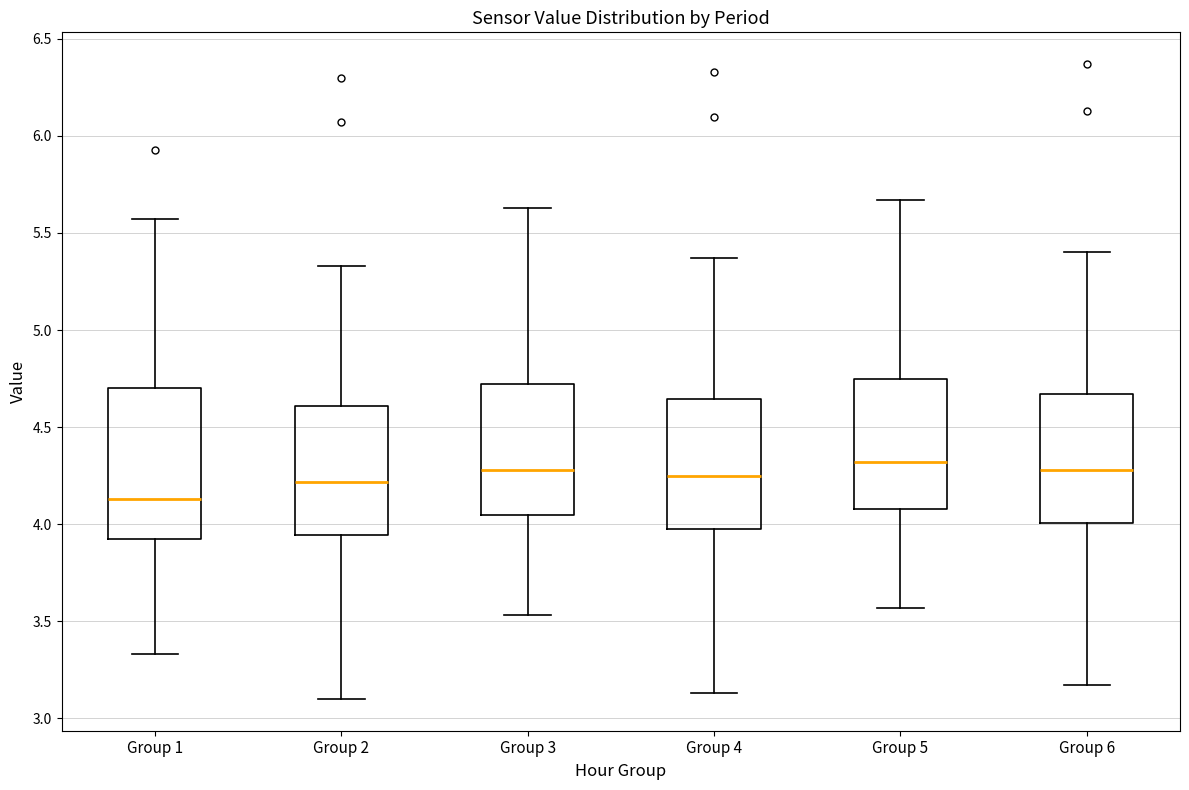

Reading left to right, transcribe this box plot: for each box, give where its median line is, the range the box spans, and where its two whiskers end, as read against the y-axis. The values are not printed on the chart, so give them approximately, as read against the axis.

Group 1: median 4.15, box 3.90 to 4.70, whiskers 3.35 to 5.55
Group 2: median 4.20, box 3.95 to 4.60, whiskers 3.10 to 5.35
Group 3: median 4.30, box 4.05 to 4.70, whiskers 3.55 to 5.65
Group 4: median 4.25, box 4.00 to 4.65, whiskers 3.15 to 5.35
Group 5: median 4.30, box 4.10 to 4.75, whiskers 3.55 to 5.65
Group 6: median 4.30, box 4.00 to 4.65, whiskers 3.15 to 5.40